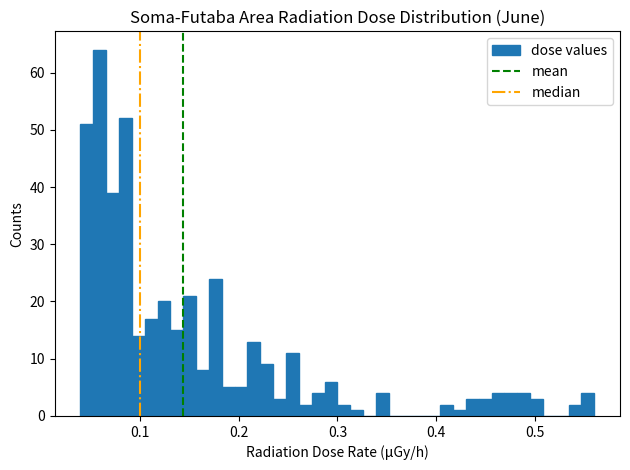

Around what value on the x-axis is the tallest bar? Give the approximate position of its centre, as read against the axis.

0.06